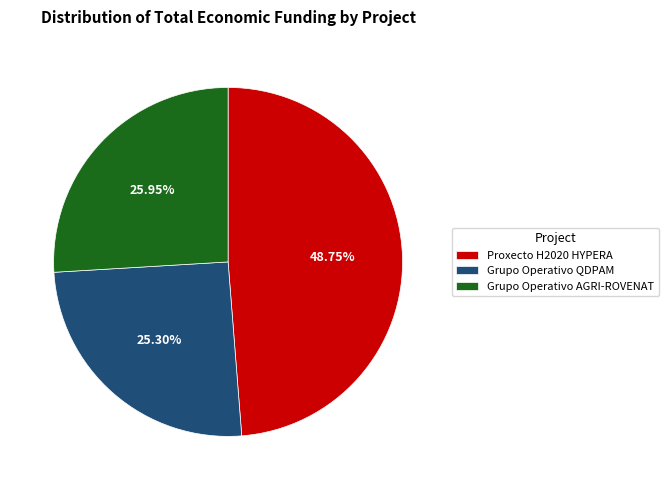

Approximately how many times larger is the value at Grupo Operativo AGRI-ROVENAT compared to Proxecto H2020 HYPERA?

0.5